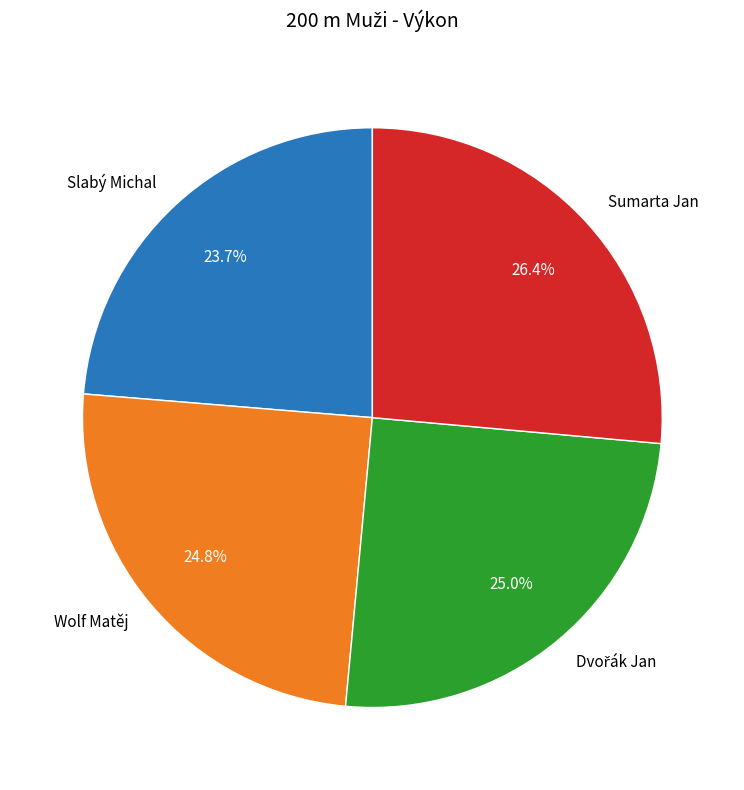

True or false: Slabý Michal accounts for 34% of the total.

False